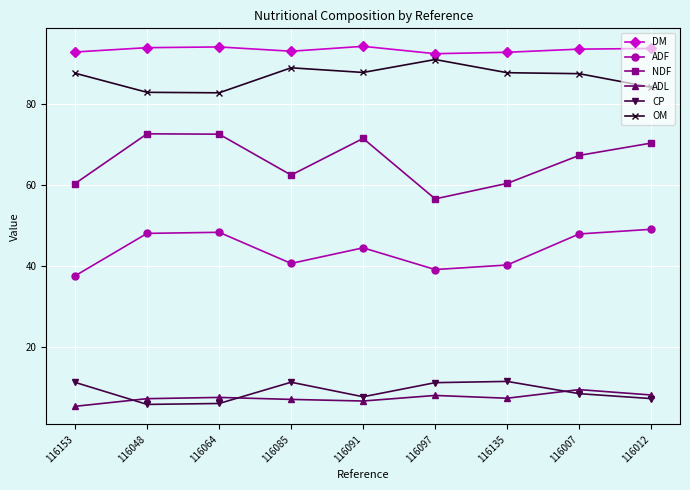

What position from the right is 116064?

7